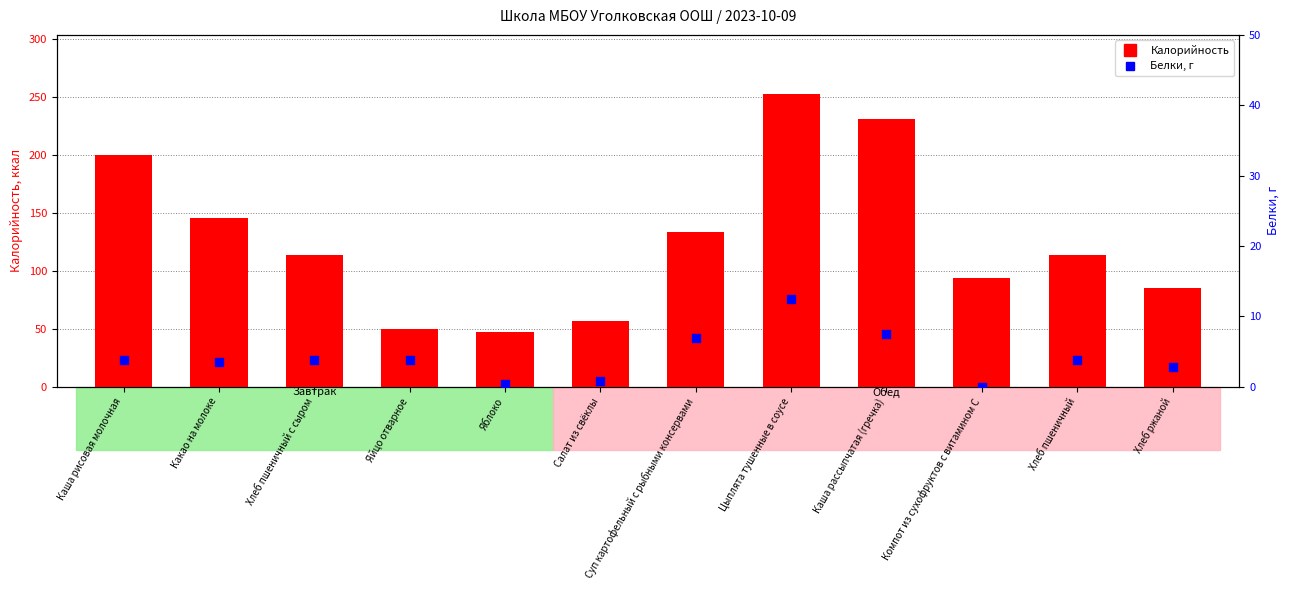

Which series has the largest Y range (max minus min)?

Калорийность